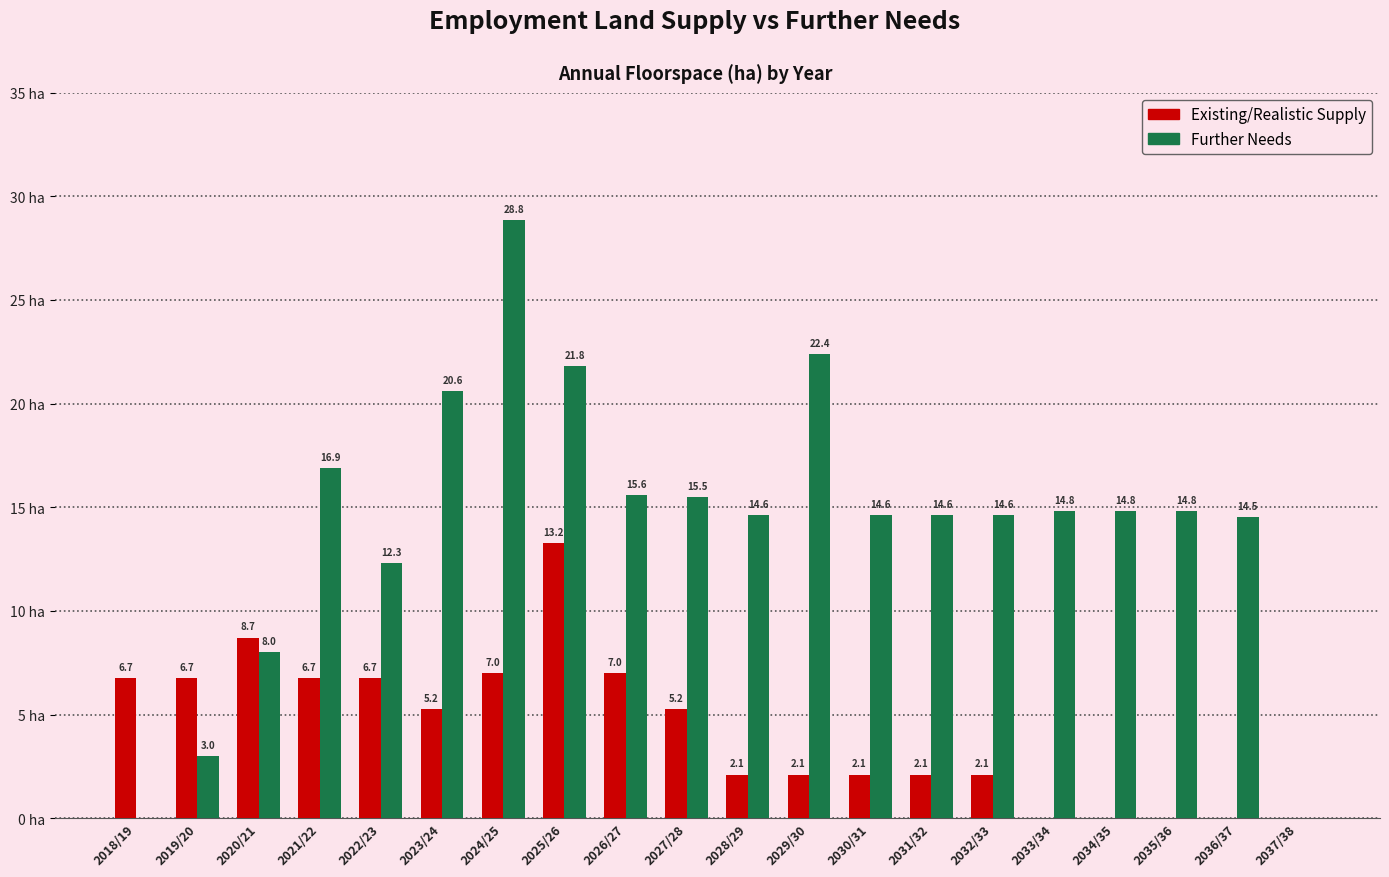

At which category is the sum across all series the highest?

2024/25